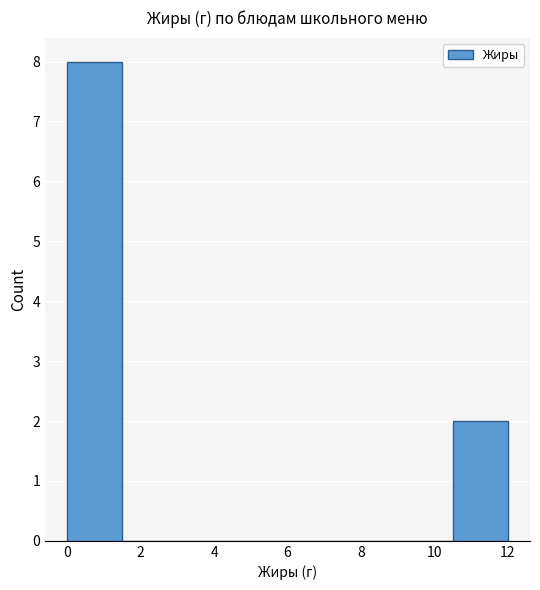

Which range on the x-axis has the tallest bar?

0.0 to 1.5